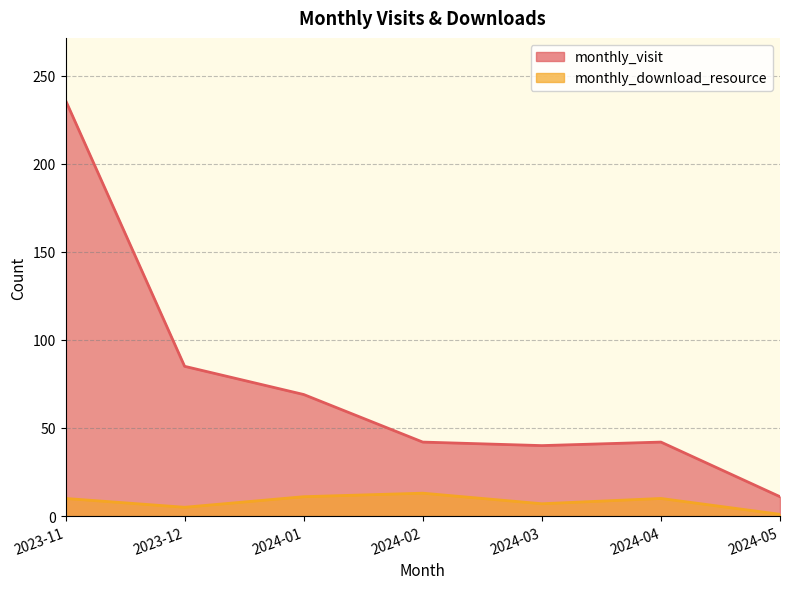

The monthly_visit series shows 60 at 2024-04. True or false?

False